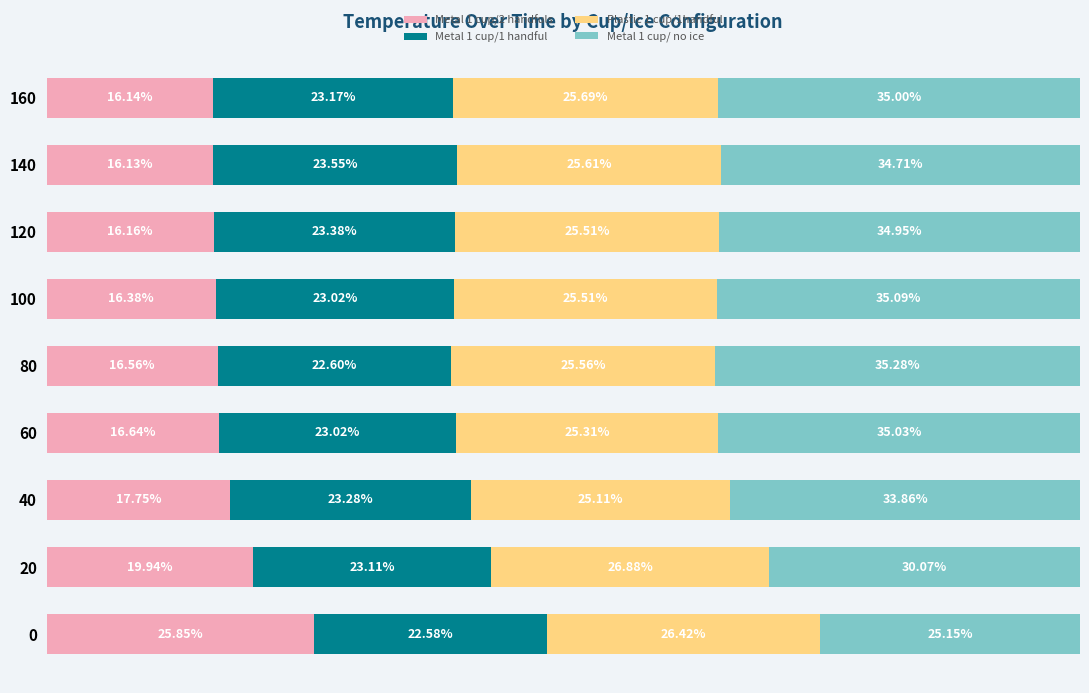

Rank the categories by Metal 1 cup/2 handfuls value from lowest to highest.

140, 160, 120, 100, 80, 60, 40, 20, 0